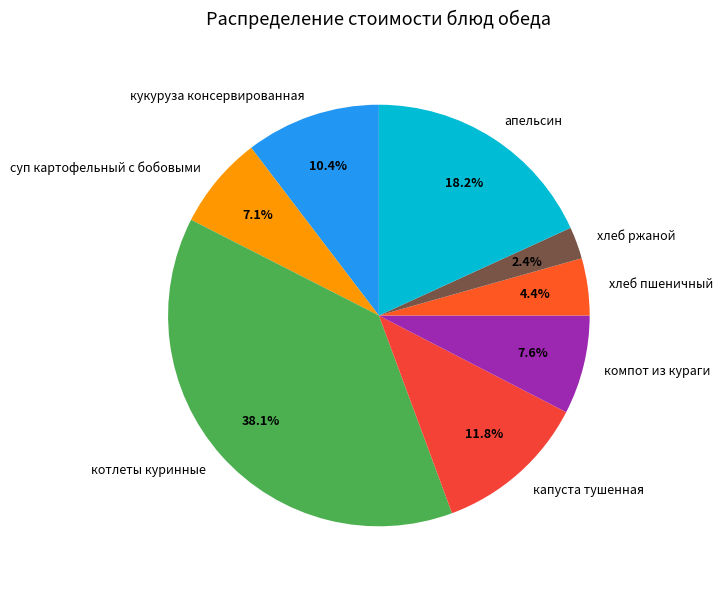

To the nearest percent, what is the average slice percentage?

12%